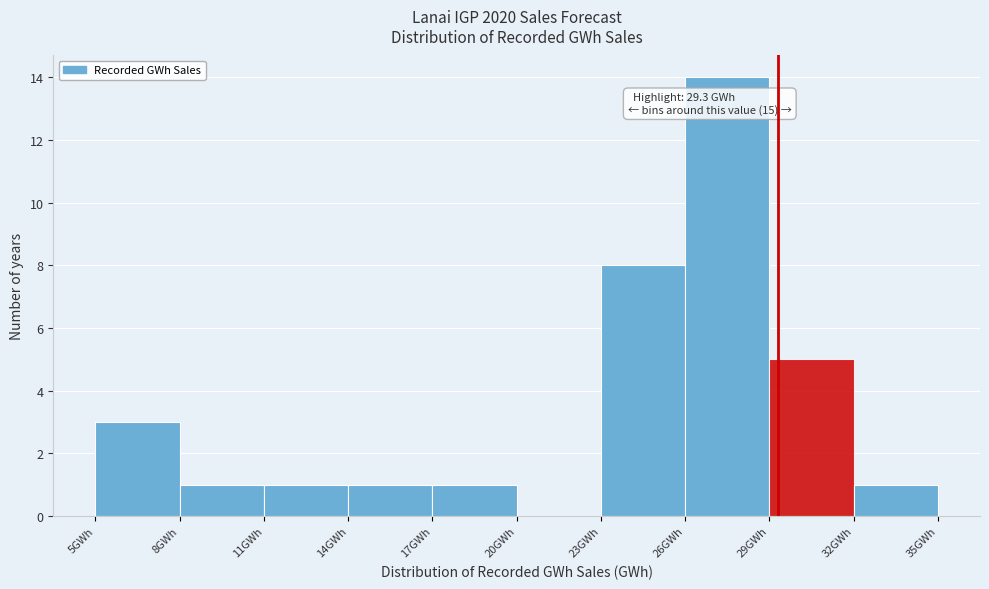

Which range on the x-axis has the tallest bar?

26 to 29